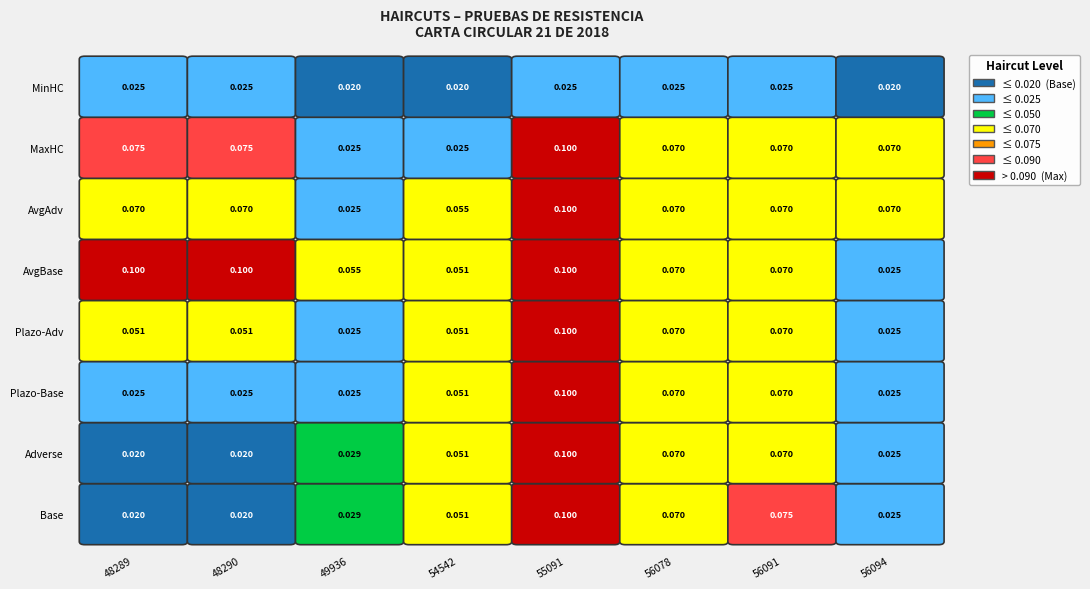

At how many categories does at least one series exceed 0?

8